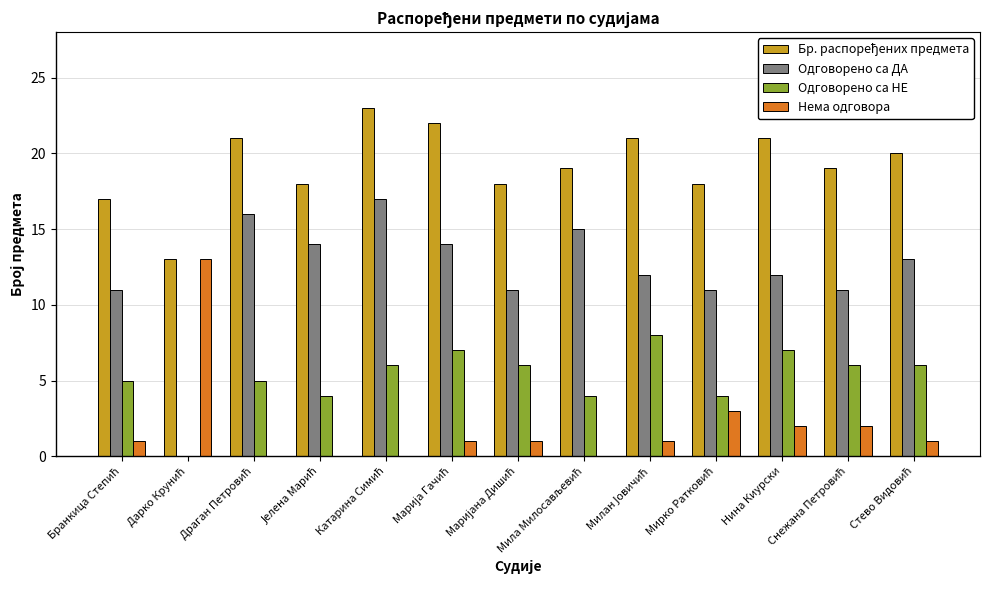

Is it true that Одговорено са ДА equals 5 at Нина Киурски?

False